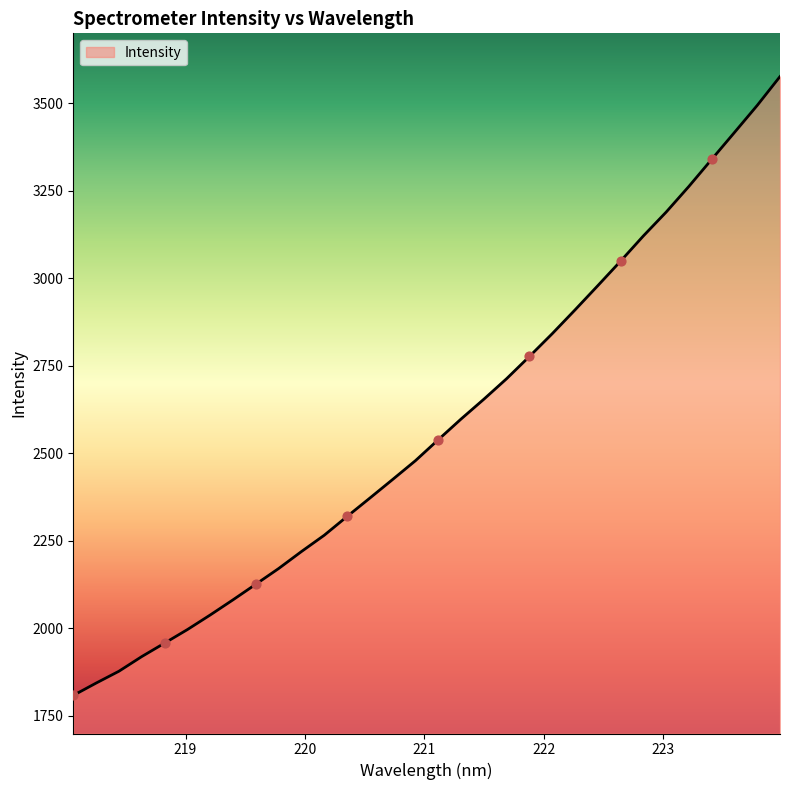

What is the maximum value shown in the chart?

3576.5